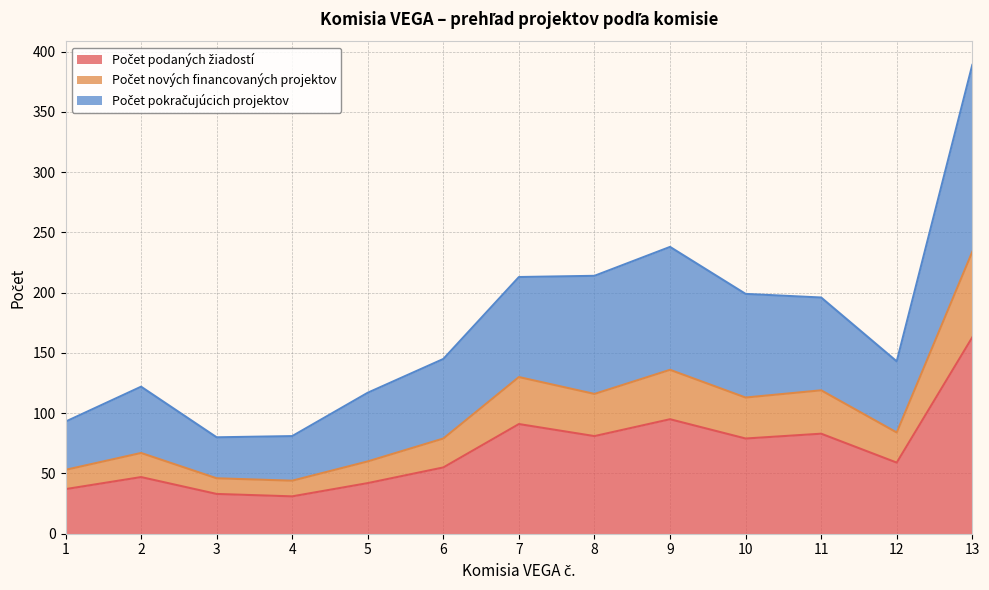

List the labels in order of Počet nových financovaných projektov value, smallest first.

4, 3, 1, 5, 2, 6, 12, 10, 8, 11, 7, 9, 13